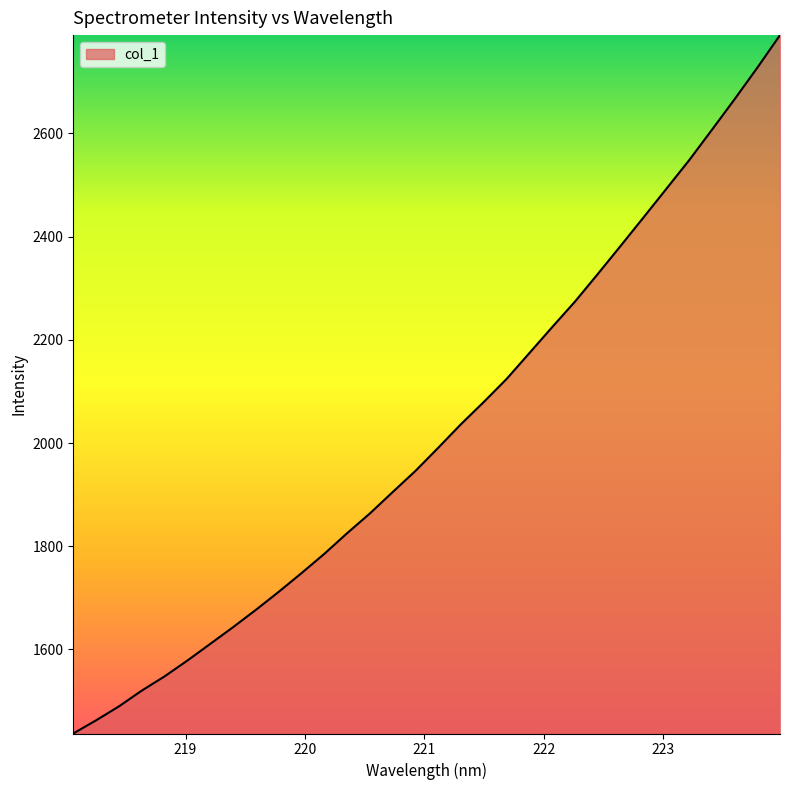

What is the average value?

2019.7